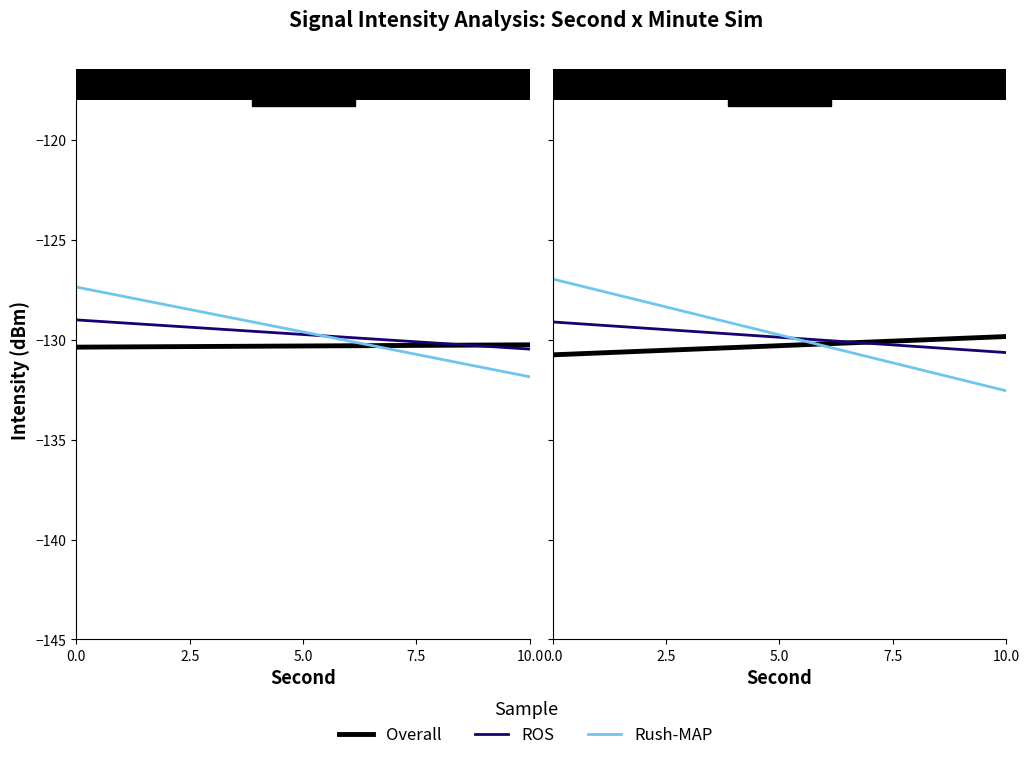

What is the sum of all Overall values?

-2605.8